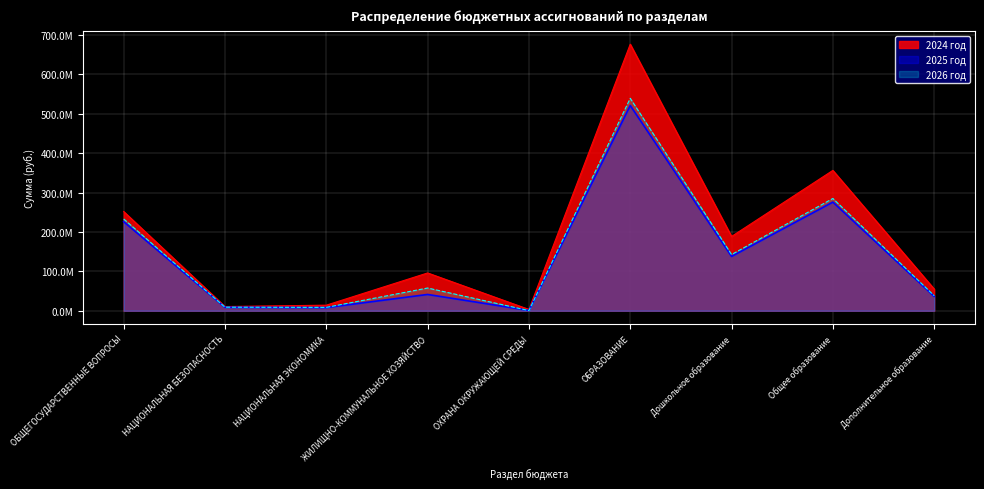

True or false: 2026 год and 2024 год intersect in this chart.

False